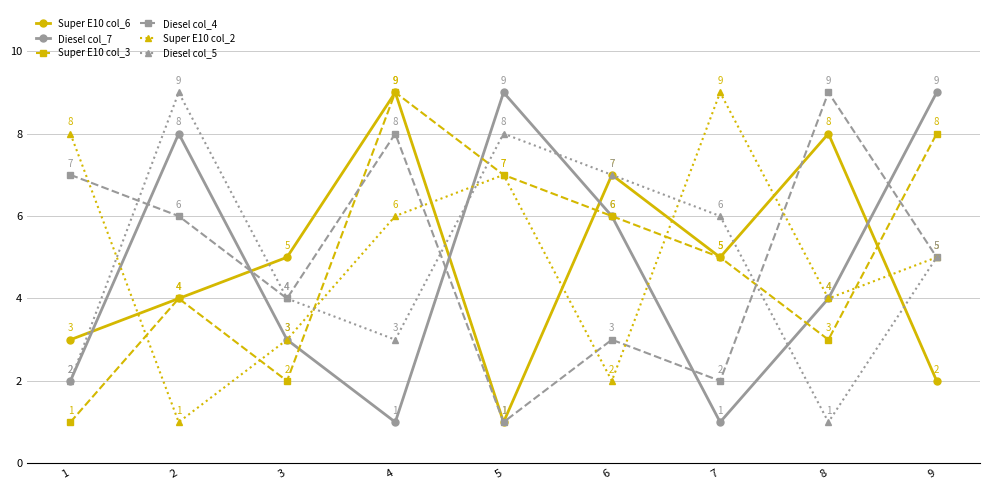

What is the spread (max minus min) of values at 4?

8